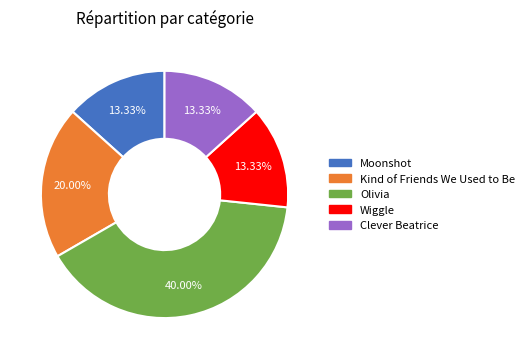

Does Moonshot represent more than half of the total?

No